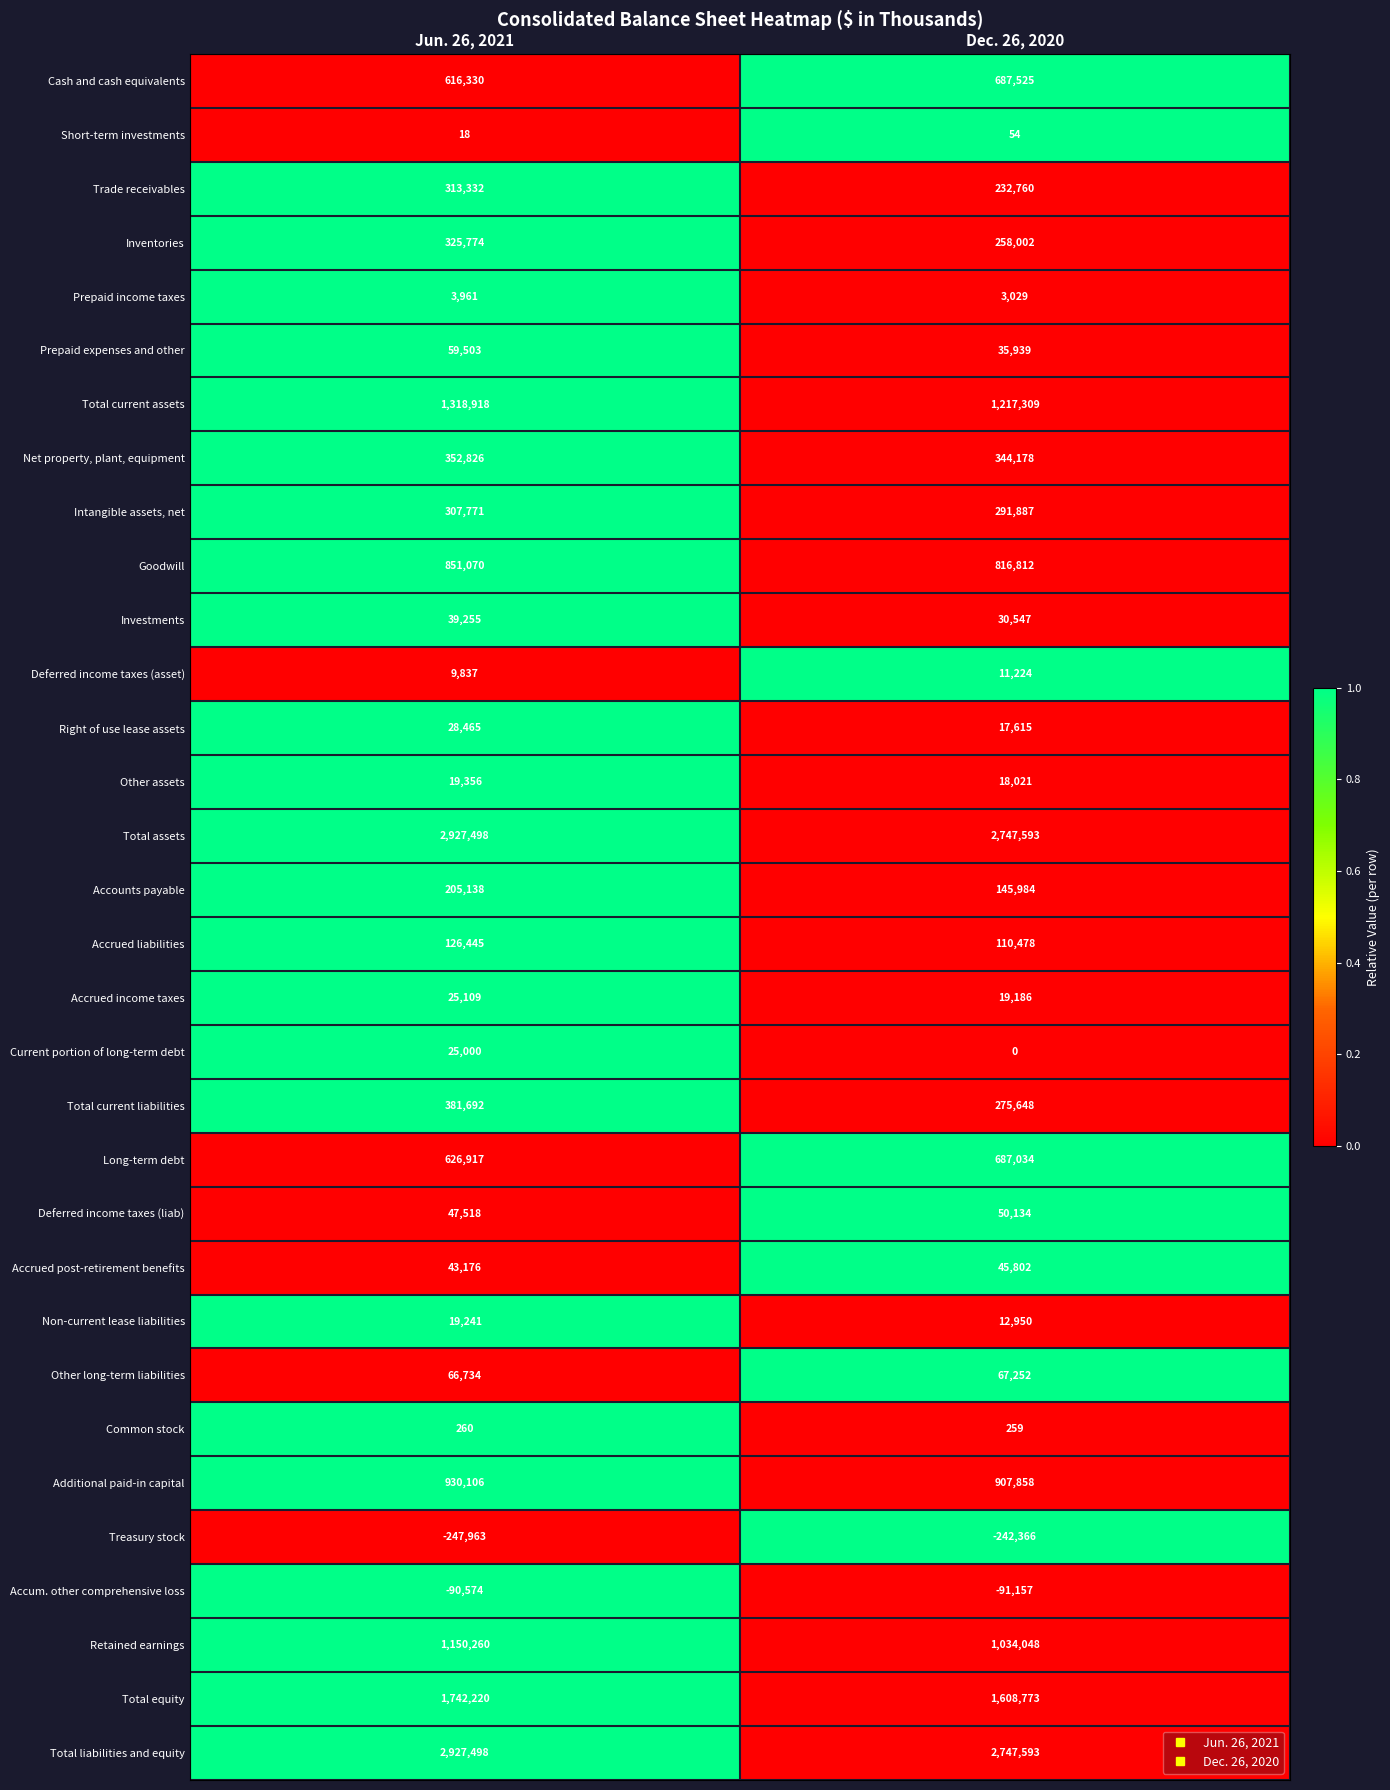

Which category has the highest value across all series?

Jun. 26, 2021